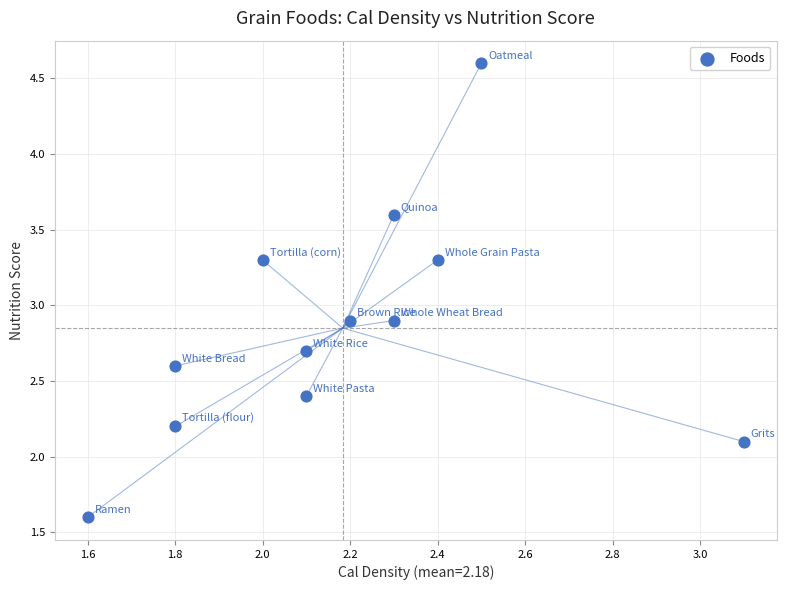

What is the range of Y values (max minus min)?

3.0